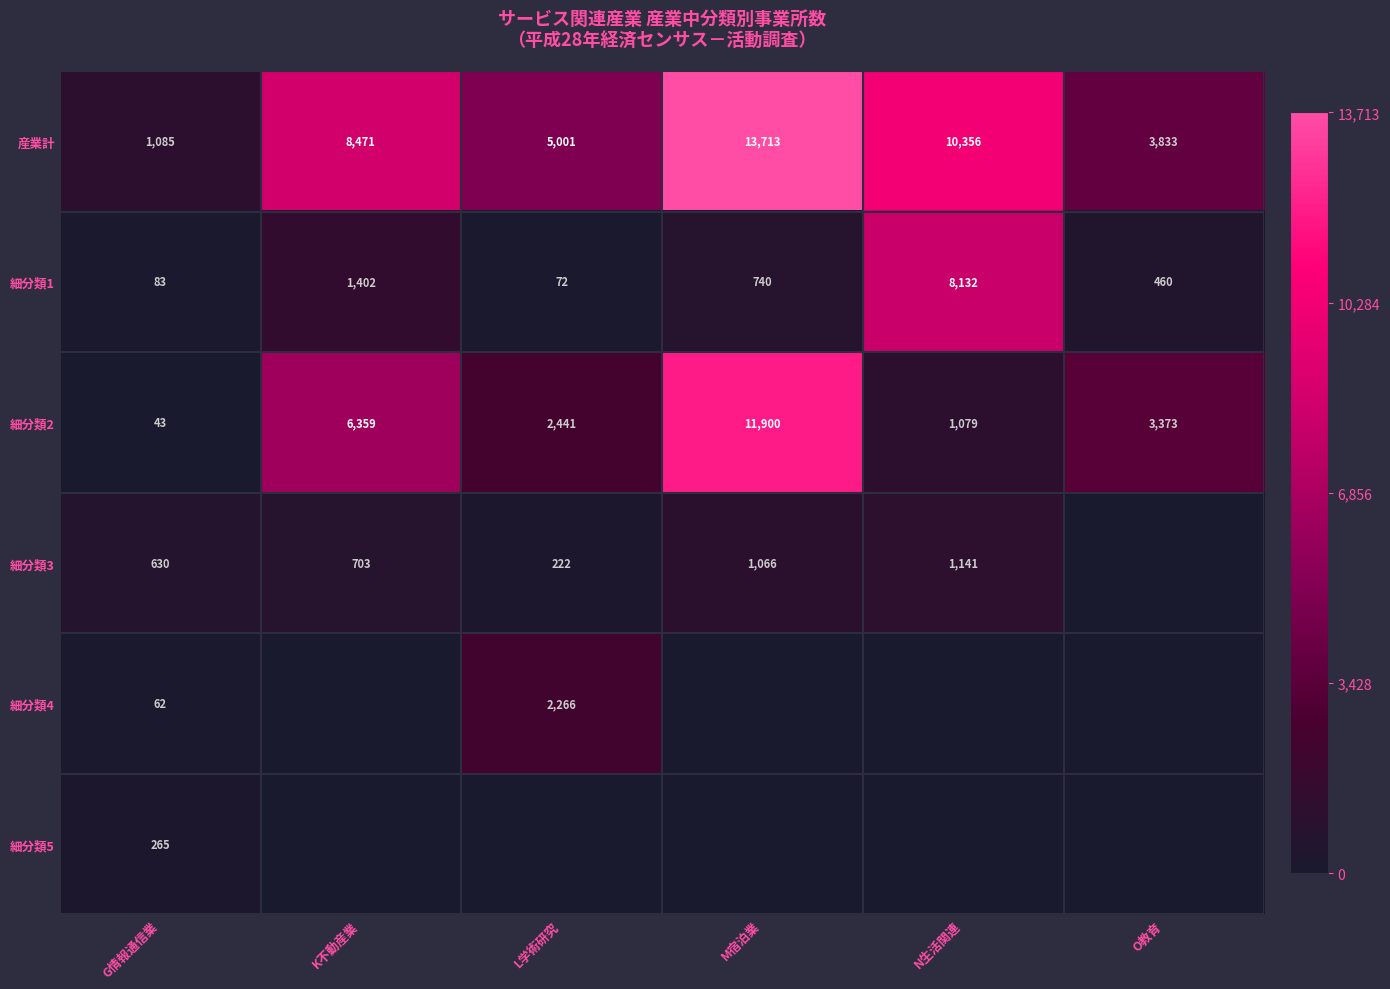

At which label is 細分類1 closest to 4102?

K不動産業